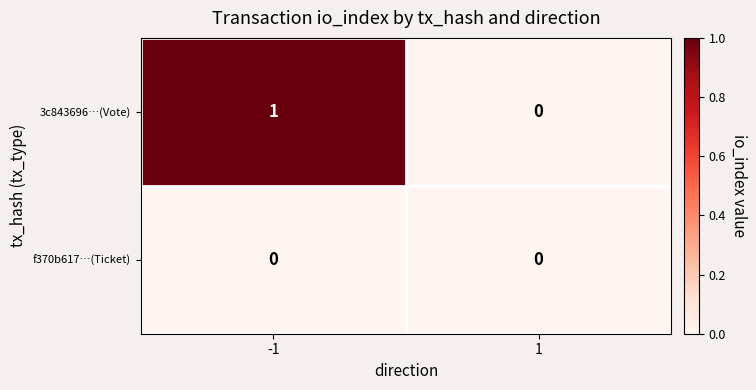

The f370b617…(Ticket) series shows 0 at 1. True or false?

True